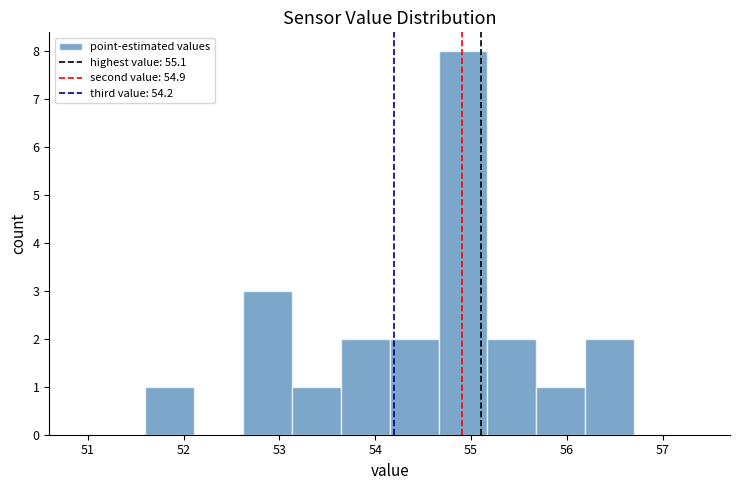

Over which range of the x-axis is the bar tallest?

54.66 to 55.17